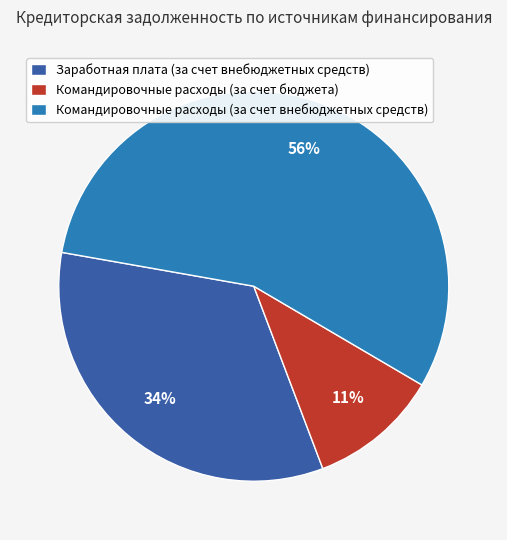

Is it true that Командировочные расходы (за счет бюджета) is 20% of the pie?

False